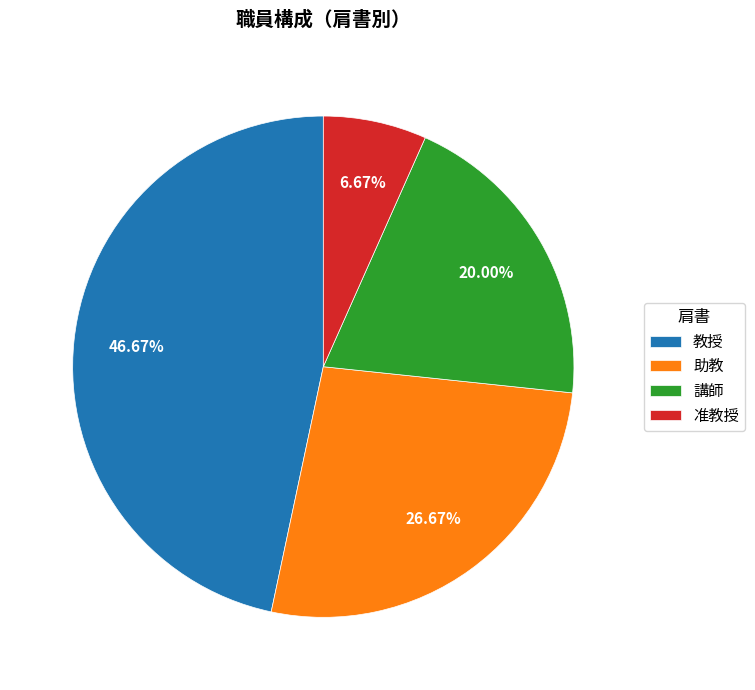

Does any single category account for the majority?

No